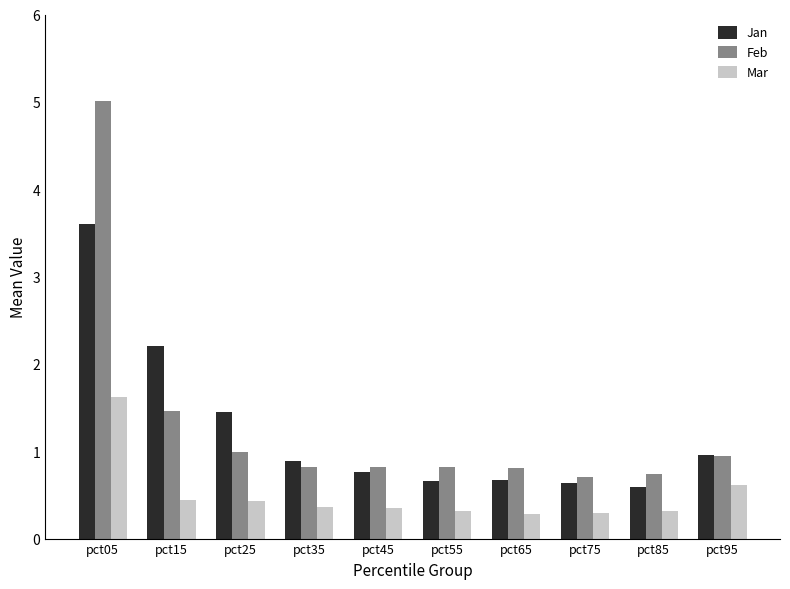

At which label does Feb reach its peak?

pct05